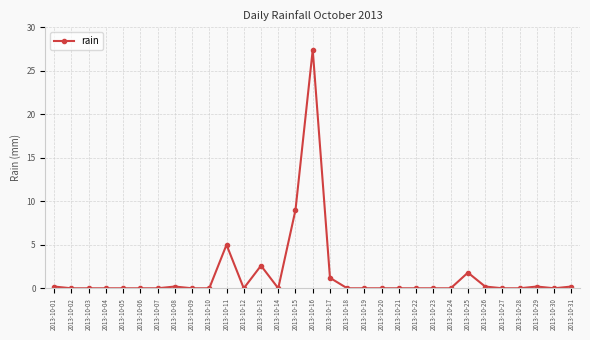

The chart shows a value of 0.0 at 2013-10-19. True or false?

True